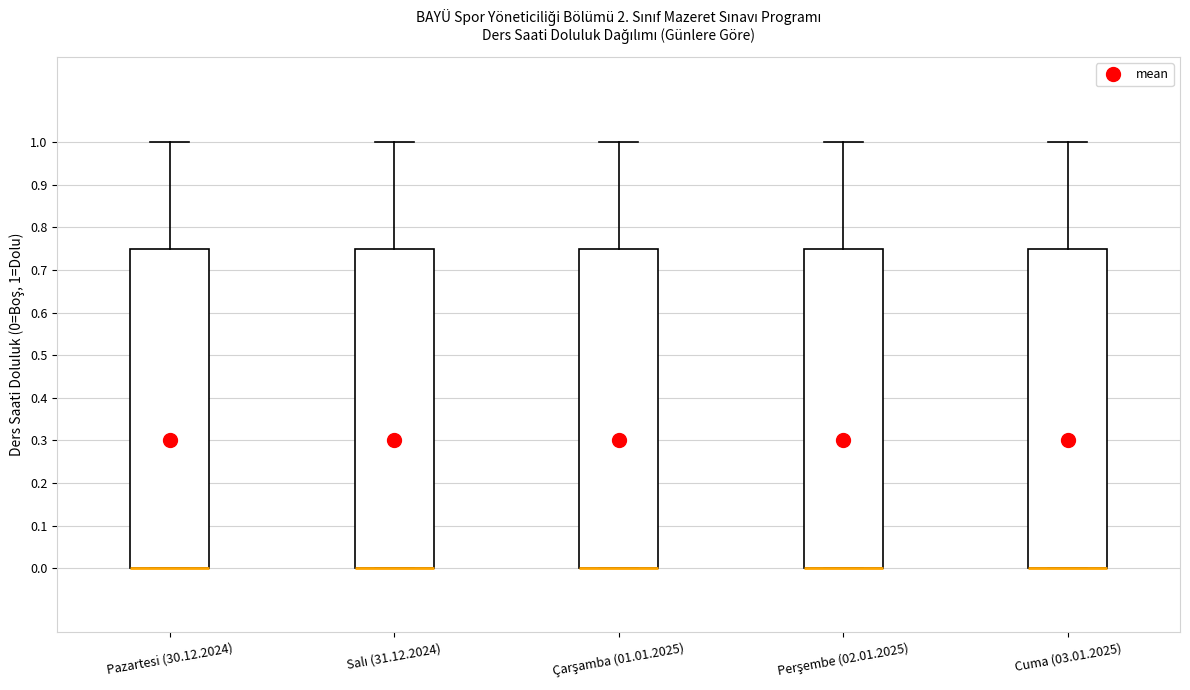

Reading left to right, read every box against the y-axis: the position of its median line, the range the box covers, and the ends of its whiskers. The values are not printed on the chart, so give them approximately, as read against the axis.

Pazartesi (30.12.2024): median 0.00 (drawn on the box's lower edge), box 0.00 to 0.75, whiskers 0.00 to 1.00
Salı (31.12.2024): median 0.00 (drawn on the box's lower edge), box 0.00 to 0.75, whiskers 0.00 to 1.00
Çarşamba (01.01.2025): median 0.00 (drawn on the box's lower edge), box 0.00 to 0.75, whiskers 0.00 to 1.00
Perşembe (02.01.2025): median 0.00 (drawn on the box's lower edge), box 0.00 to 0.75, whiskers 0.00 to 1.00
Cuma (03.01.2025): median 0.00 (drawn on the box's lower edge), box 0.00 to 0.75, whiskers 0.00 to 1.00